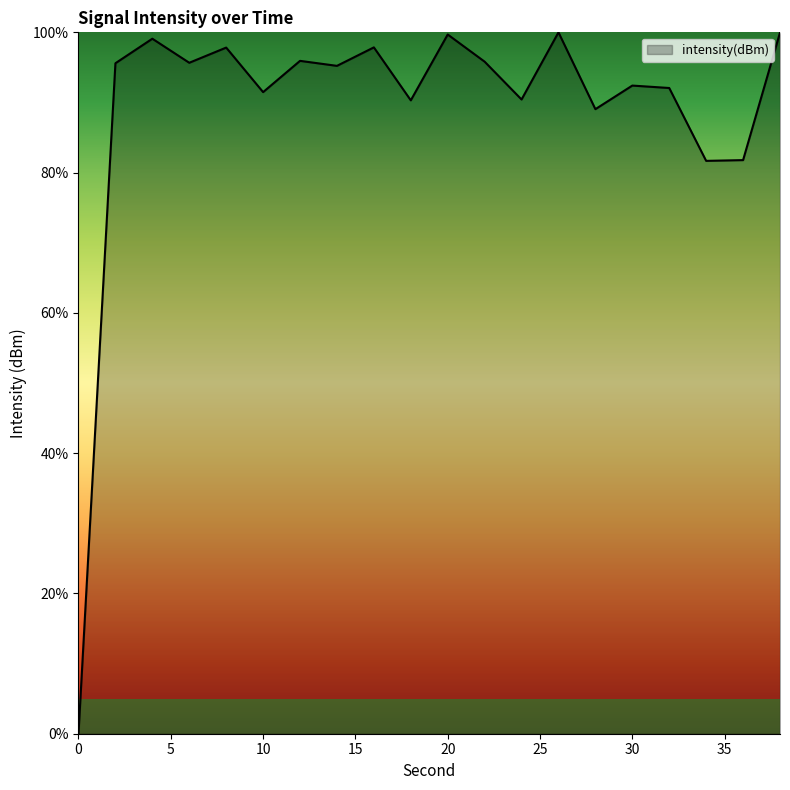

What is the difference between the maximum and minimum values?

100.0